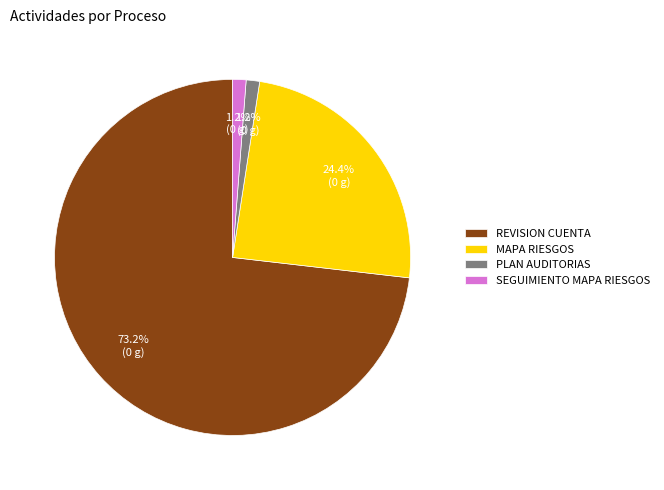

How many segments does this pie chart have?

4